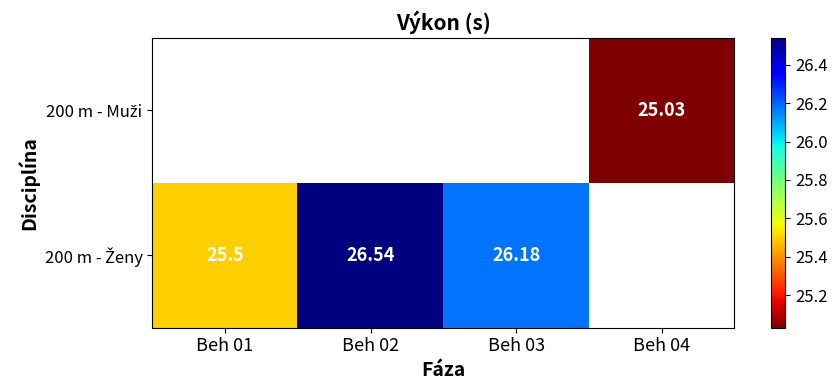

What is the approximate value of 200 m - Ženy at Beh 02?

26.5